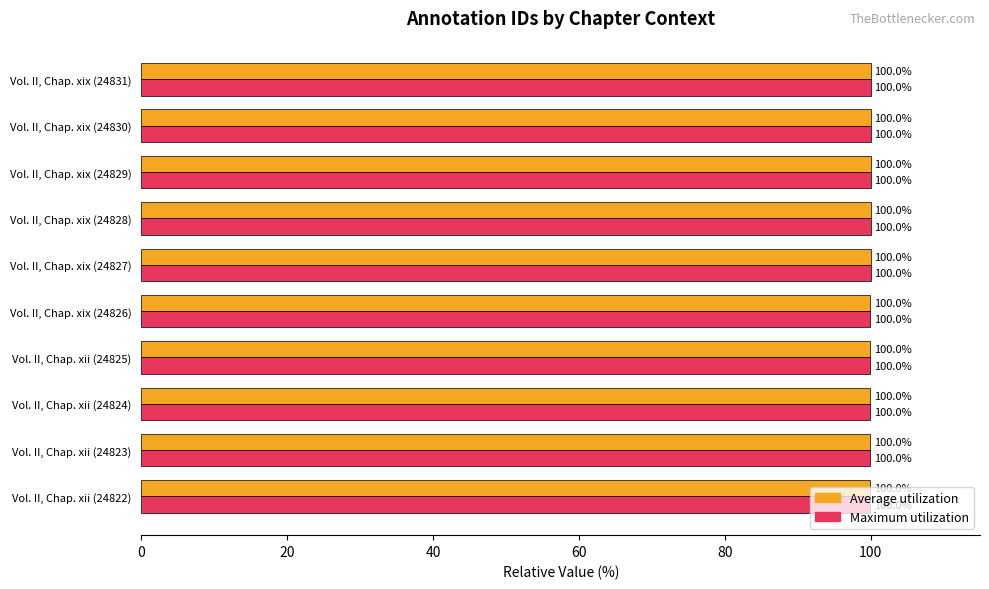

Is it true that Maximum utilization equals 27.9 at Vol. II, Chap. xix (24831)?

False